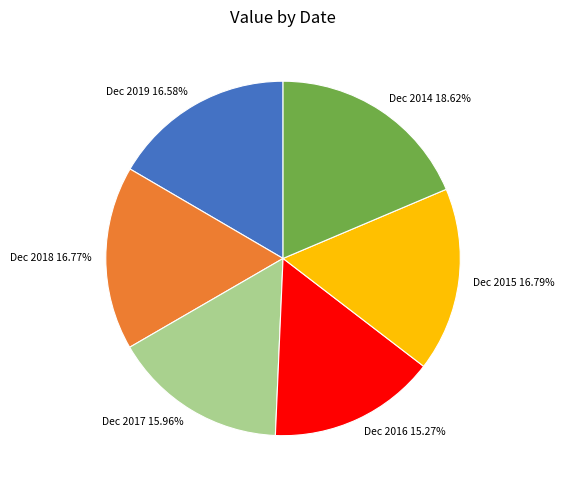

What is the smallest slice in the pie chart?

Dec 2016